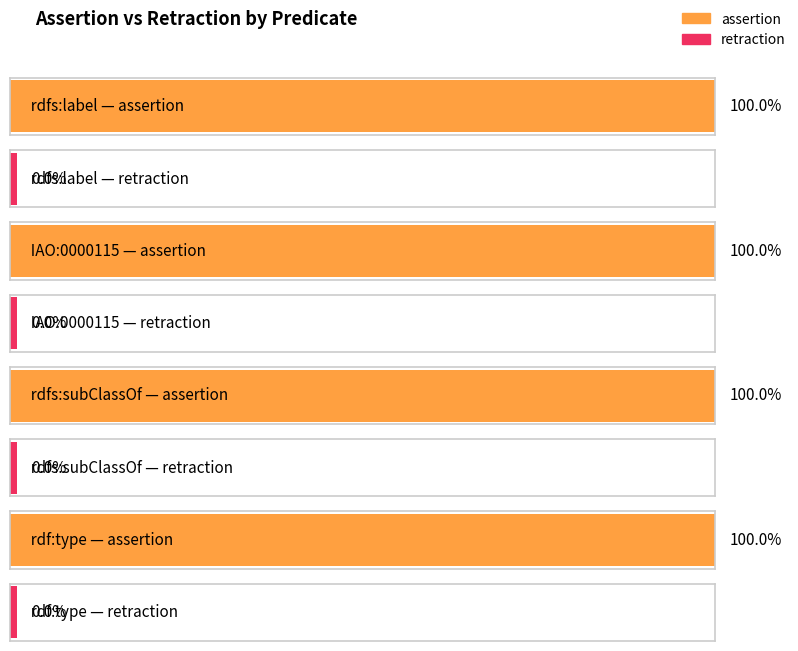

Which series has the largest total across all categories?

assertion